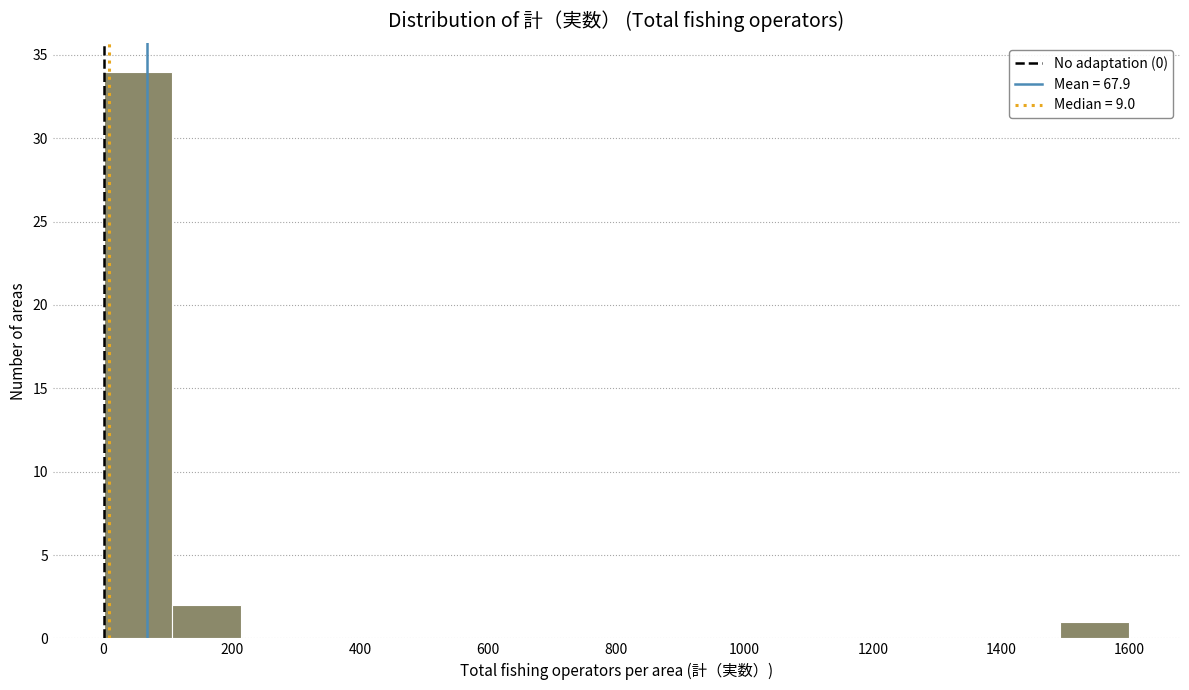

Reading left to right, list every bar in this chart as the range it spans on the x-axis followed by its height. Neither the bar edges nor the heights are printed on the chart, so give them approximately, as read against the axes.

0 to 100: 34
100 to 220: 2
220 to 320: 0
320 to 420: 0
420 to 540: 0
540 to 640: 0
640 to 740: 0
740 to 860: 0
860 to 960: 0
960 to 1060: 0
1060 to 1180: 0
1180 to 1280: 0
1280 to 1380: 0
1380 to 1500: 0
1500 to 1600: 1